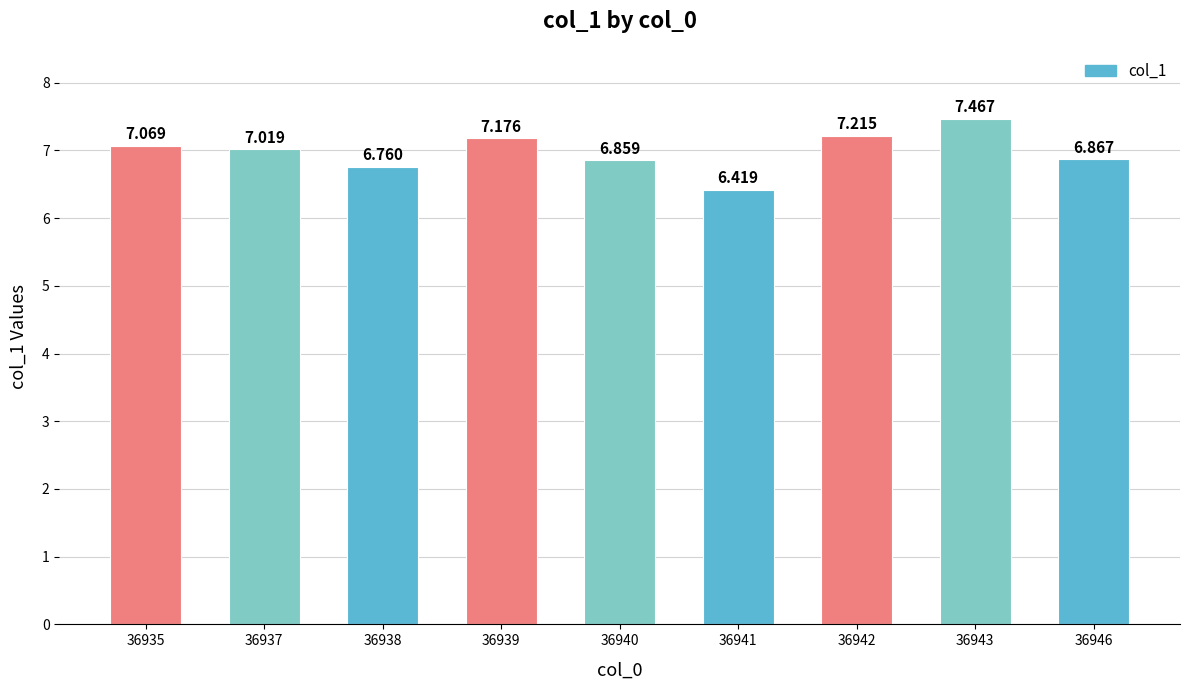

What is the difference between the maximum and minimum values?

1.0